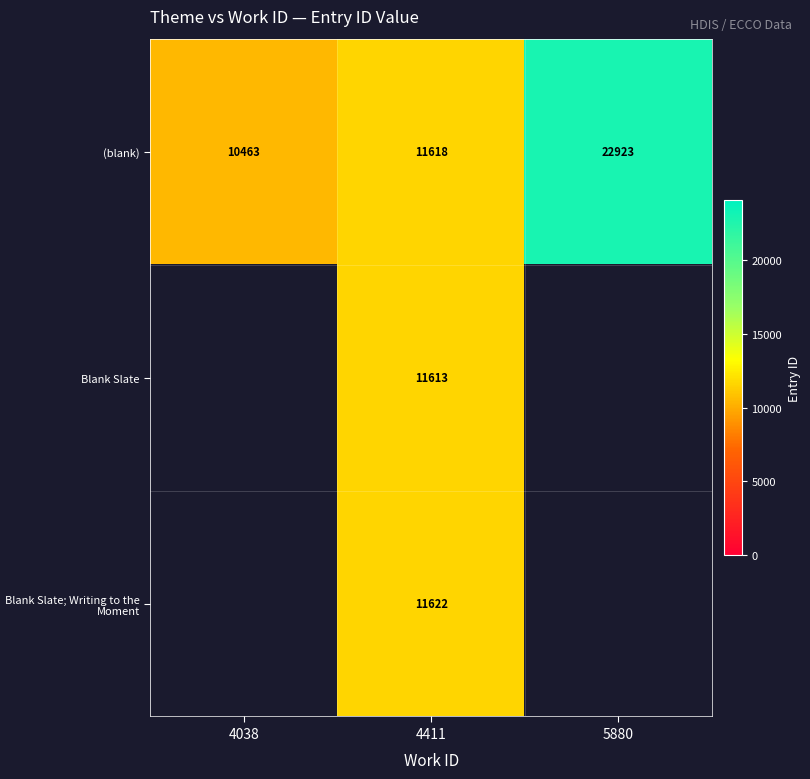

Is the value of (blank) at 4038 greater than the value of Blank Slate; Writing to the Moment at 4411?

No